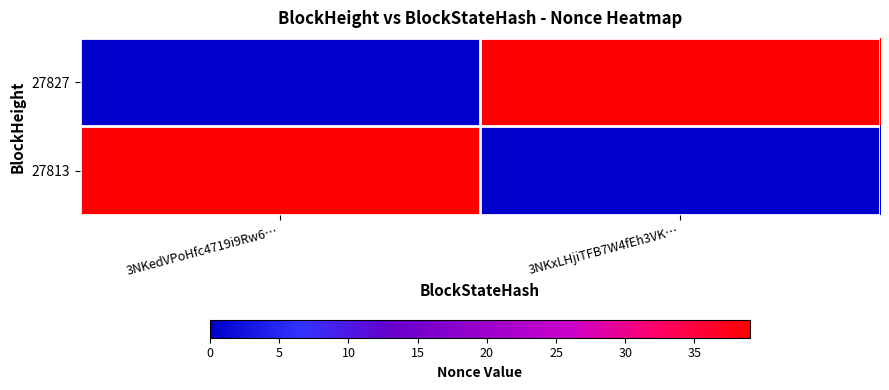

Reading left to right, list all the values displayed in this chart.

27827: 3NKedVPoHfc4719i9Rw6…=0	3NKxLHjiTFB7W4fEh3VK…=39
27813: 3NKedVPoHfc4719i9Rw6…=39	3NKxLHjiTFB7W4fEh3VK…=0